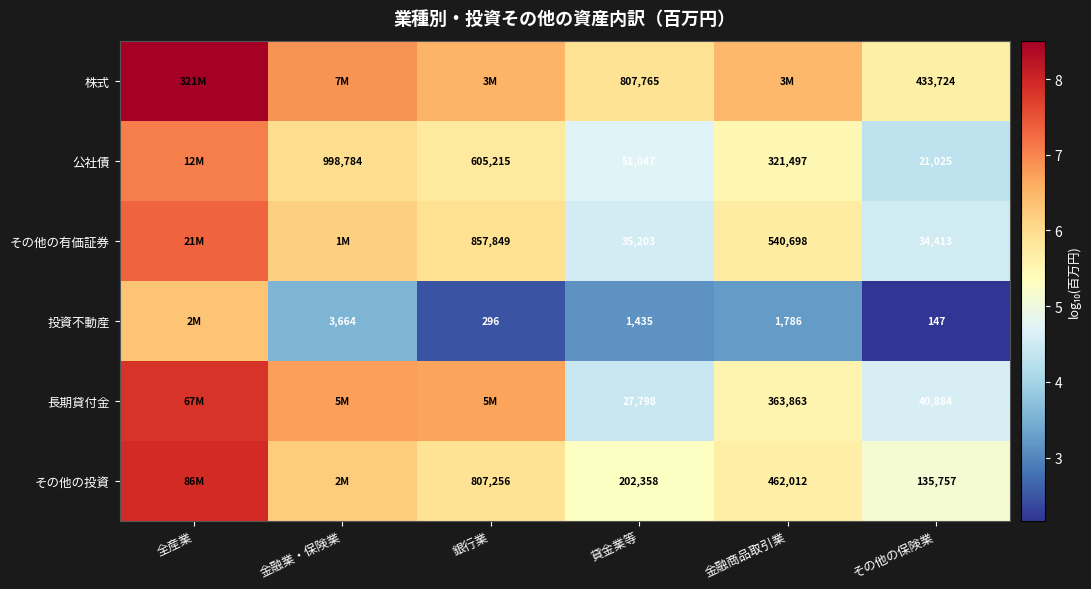

What is the maximum value shown in the chart?

8.5